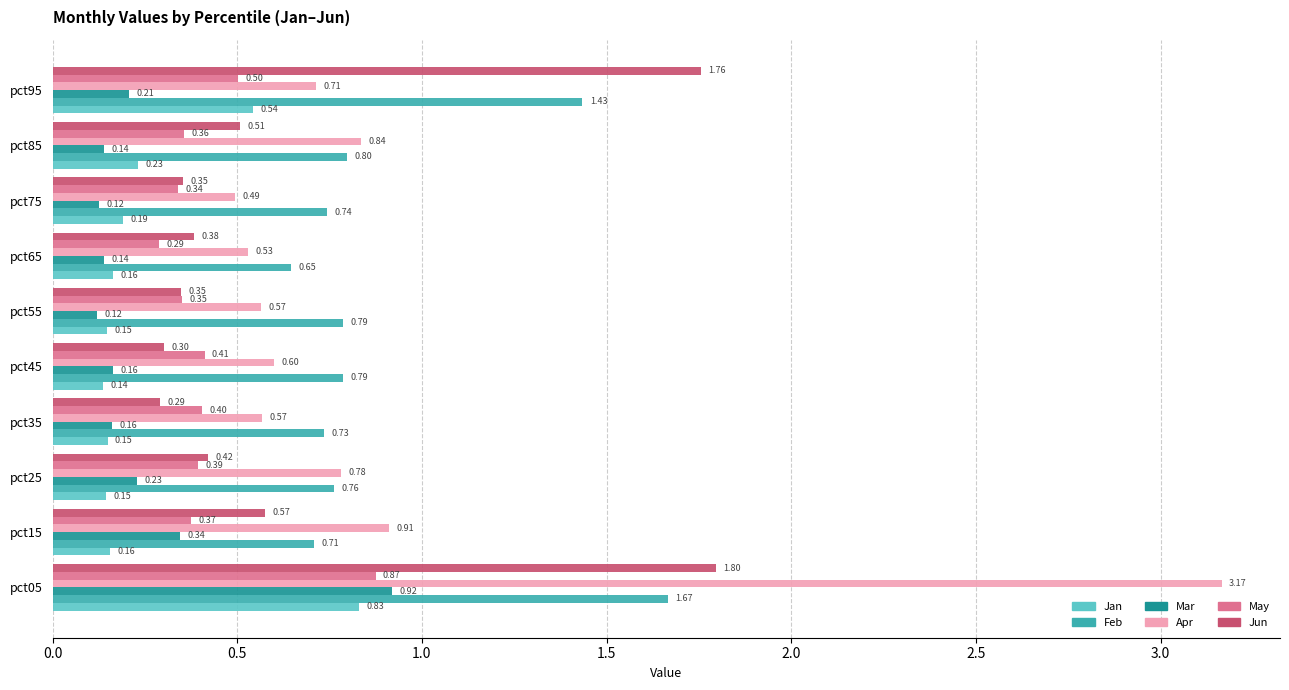

List the series in order of their peak value, lowest first.

Jan, May, Mar, Feb, Jun, Apr